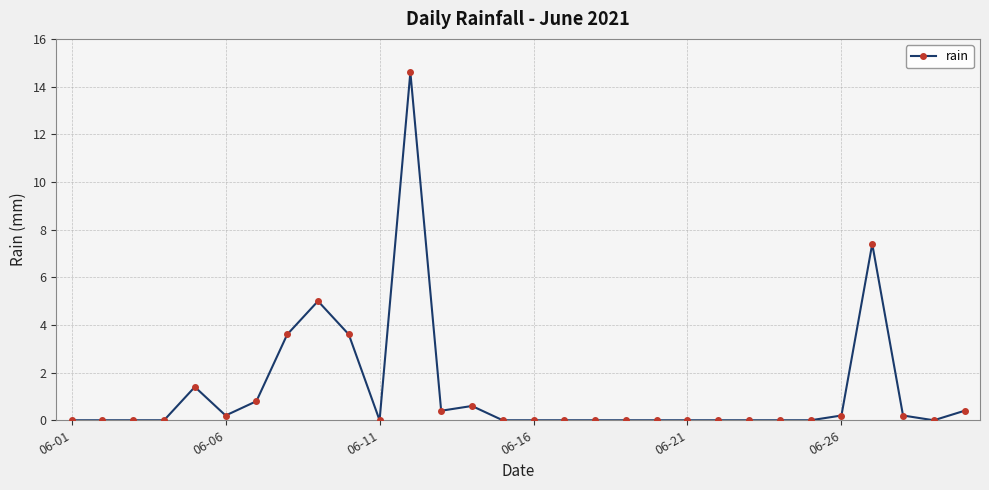

Count the number of categories in the chart.

30